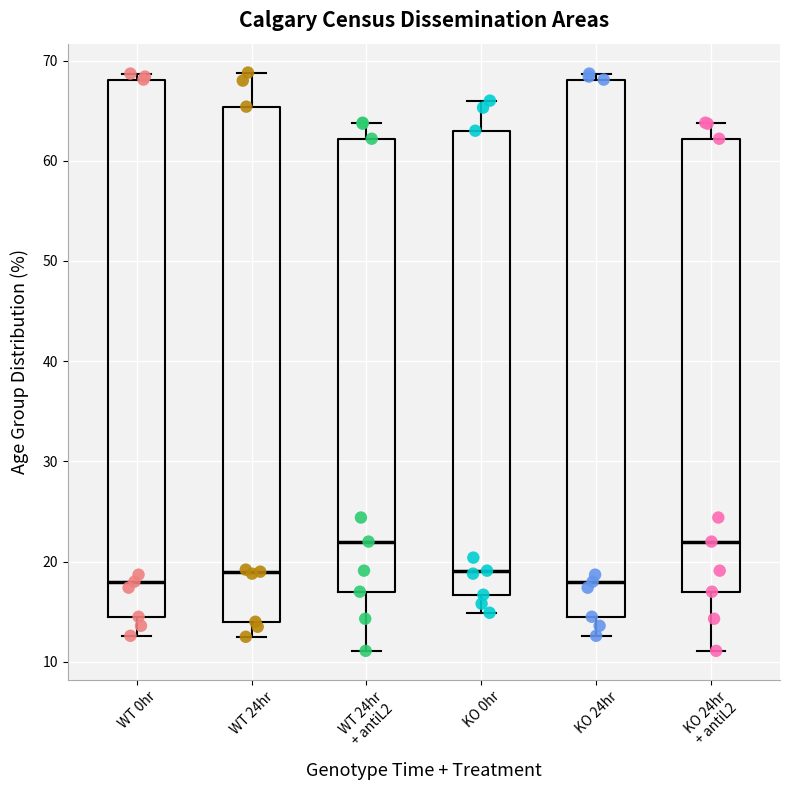

Reading left to right, transcribe this box plot: for each box, give where its median line is, the range the box spans, and where its two whiskers end, as read against the y-axis. The values are not printed on the chart, so give them approximately, as read against the axis.

WT 0hr: median 18, box 15 to 68, whiskers 13 to 69
WT 24hr: median 19, box 14 to 65, whiskers 13 to 69
WT 24hr + antiL2: median 22, box 17 to 62, whiskers 11 to 64
KO 0hr: median 19, box 17 to 63, whiskers 15 to 66
KO 24hr: median 18, box 15 to 68, whiskers 13 to 69
KO 24hr + antiL2: median 22, box 17 to 62, whiskers 11 to 64